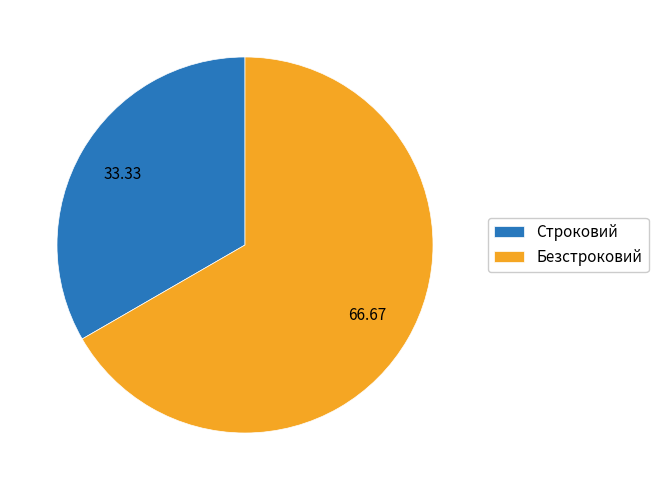

Which has a higher value, Строковий or Безстроковий?

Безстроковий